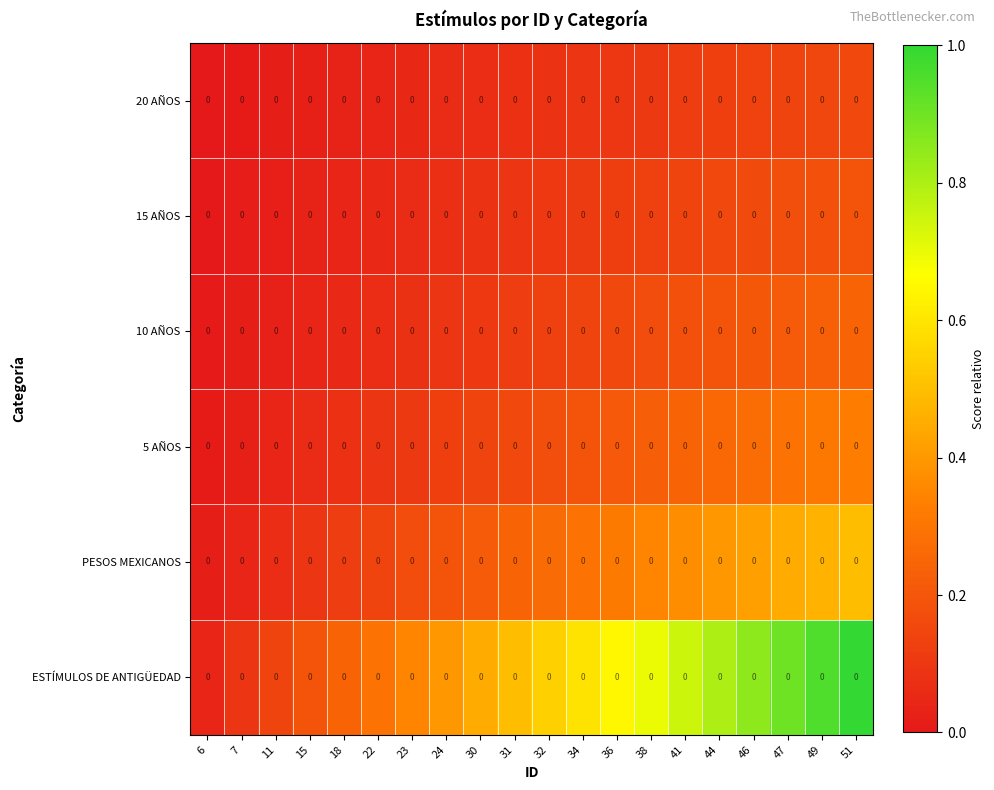

What is the maximum value shown in the chart?

1.0